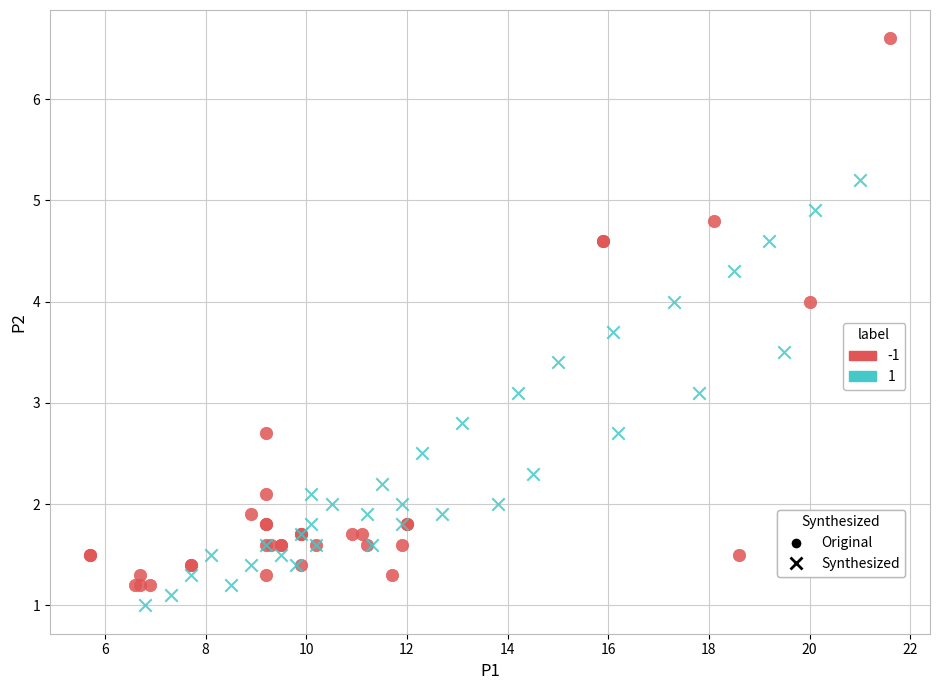

Which series has the widest spread of Y values?

Original